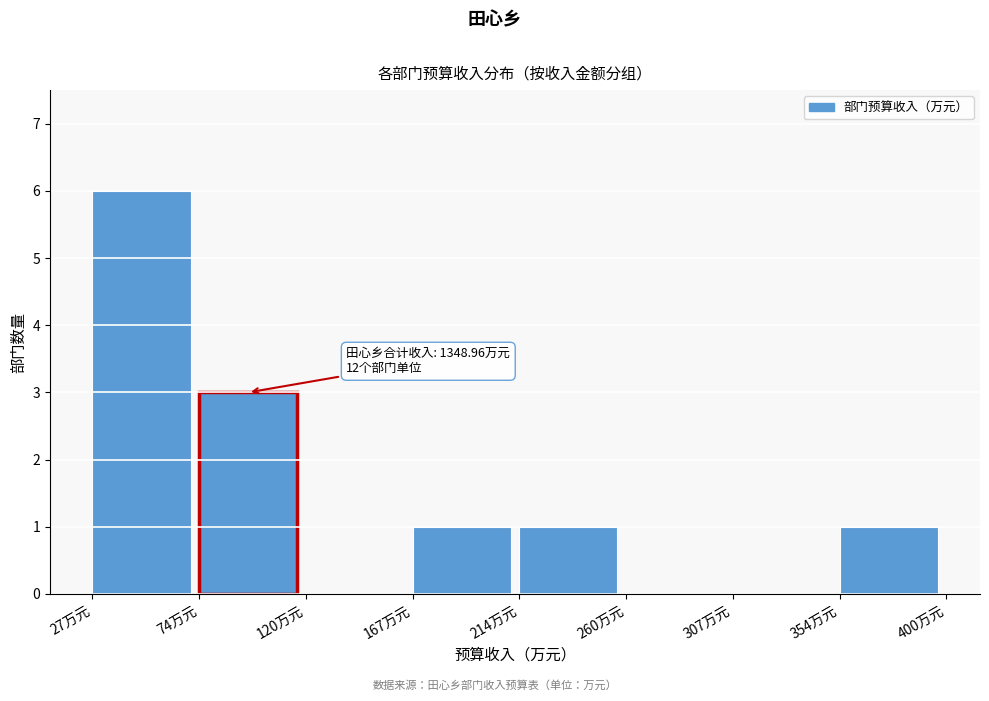

Over which range of the x-axis is the bar tallest?

25 to 75